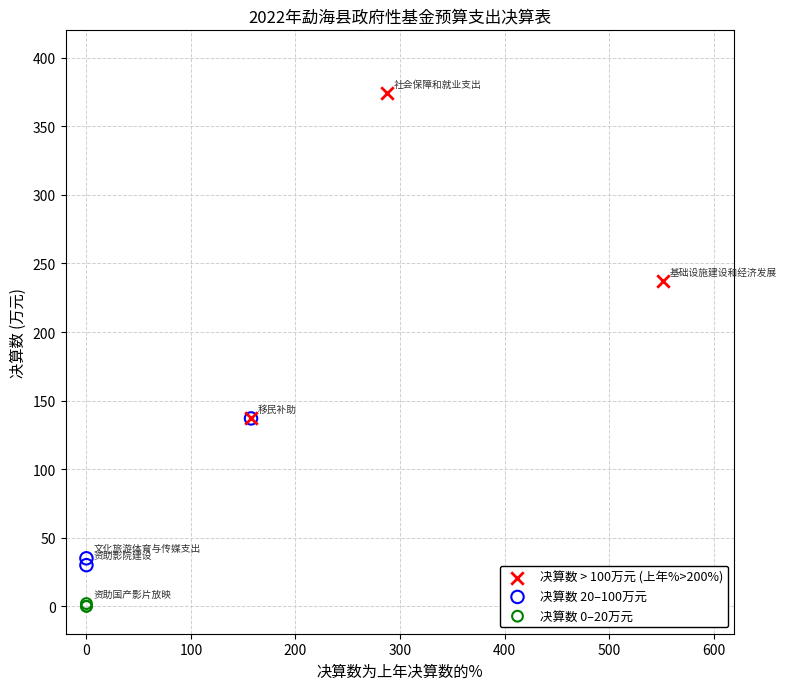

Which series reaches the minimum Y coordinate?

决算数 0–20万元